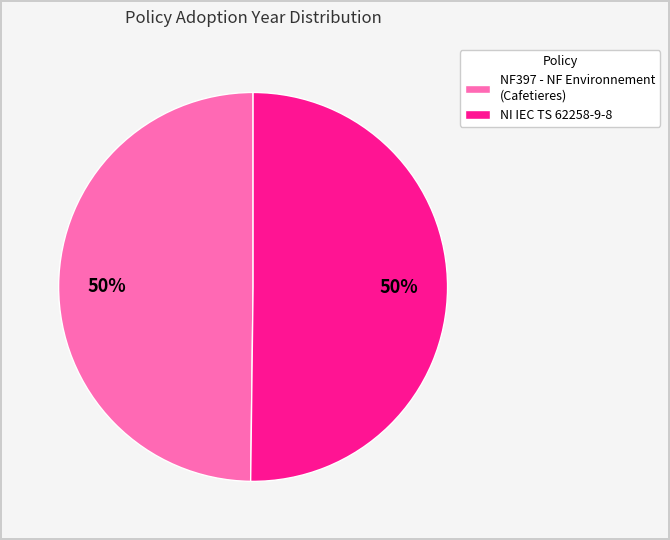

Is the sum of NF397 - NF Environnement (Cafetieres) and NI IEC TS 62258-9-8 greater than half?

Yes